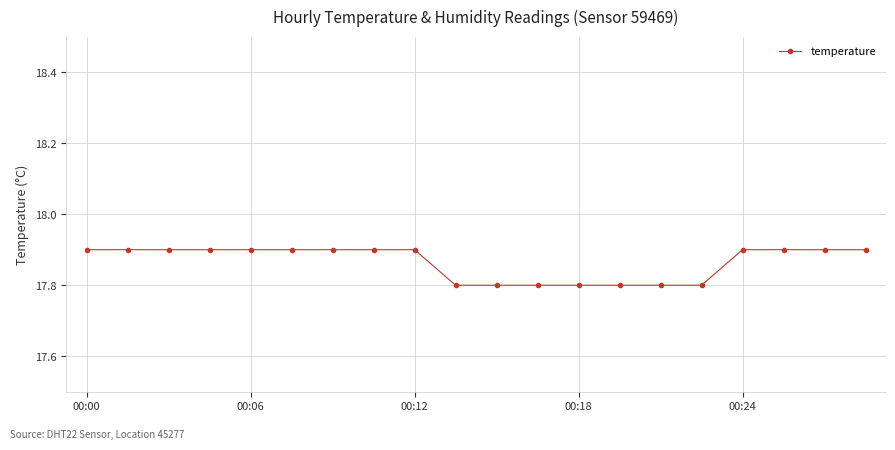

What is the sum of all values?

357.3